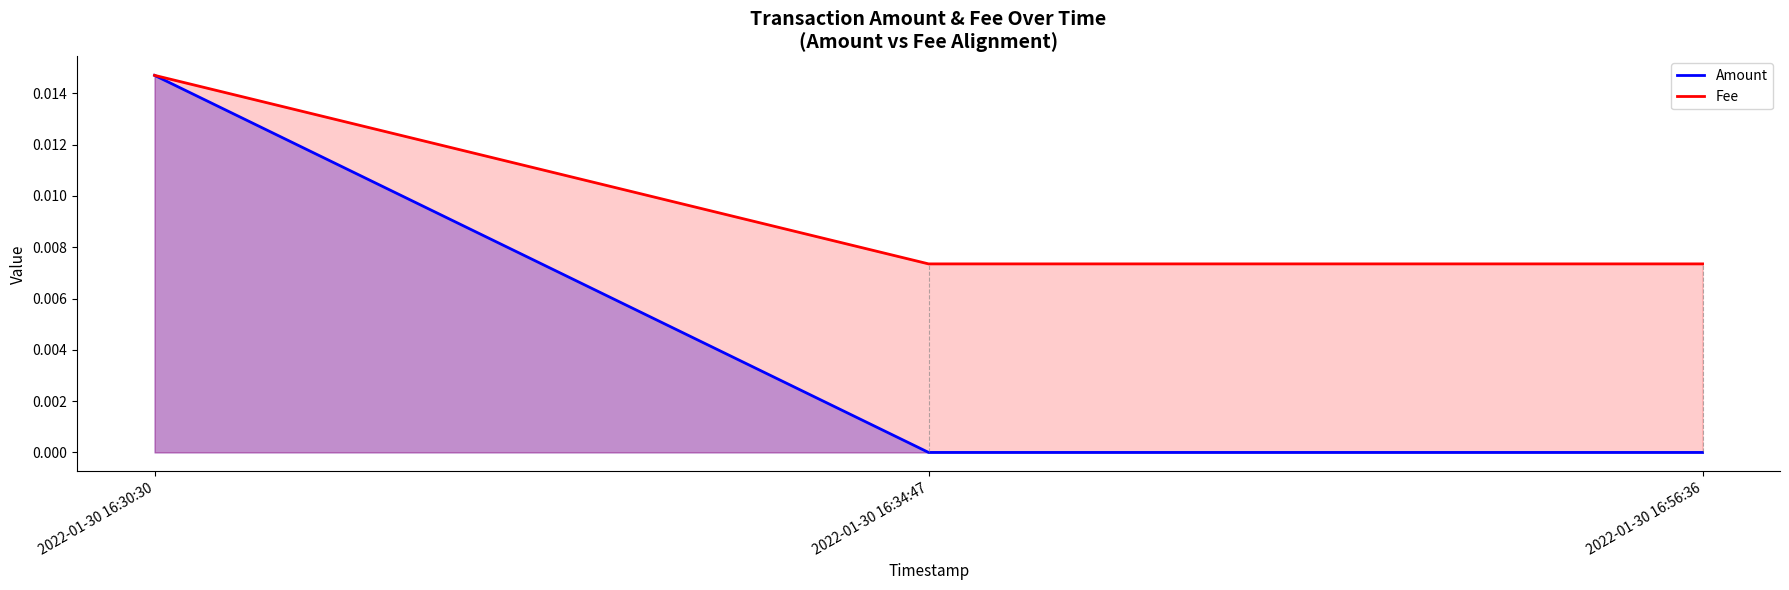

Is it true that Fee equals 0.0 at 2022-01-30 16:56:36?

False